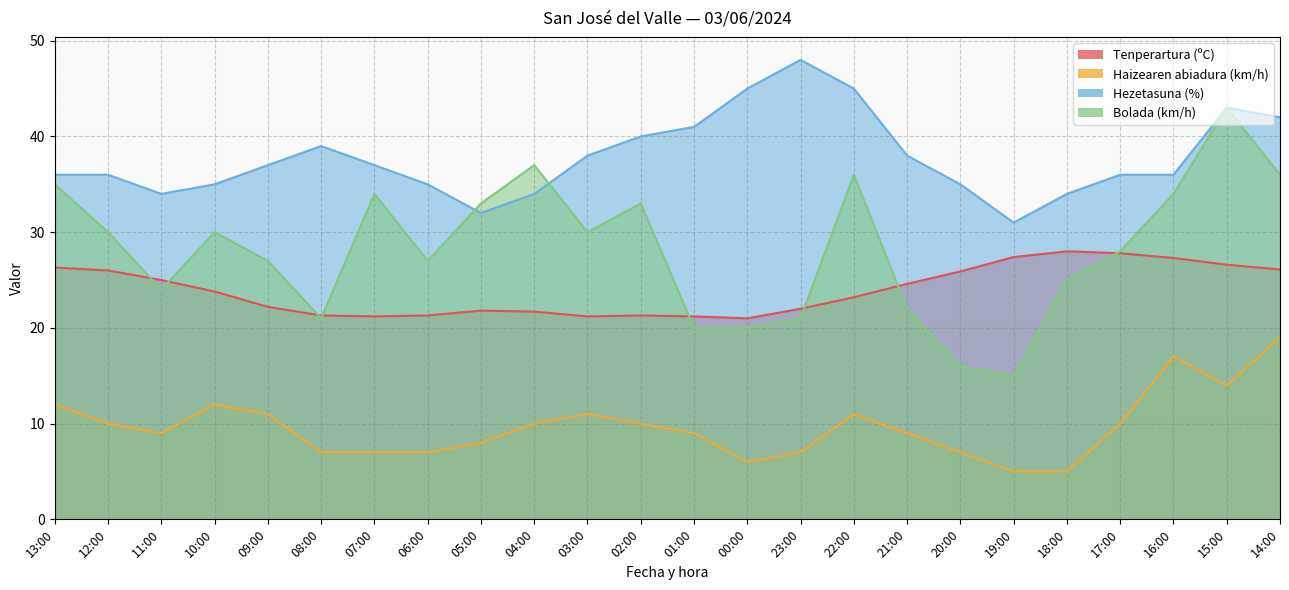

True or false: Haizearen abiadura (km/h) and Hezetasuna (%) intersect in this chart.

False